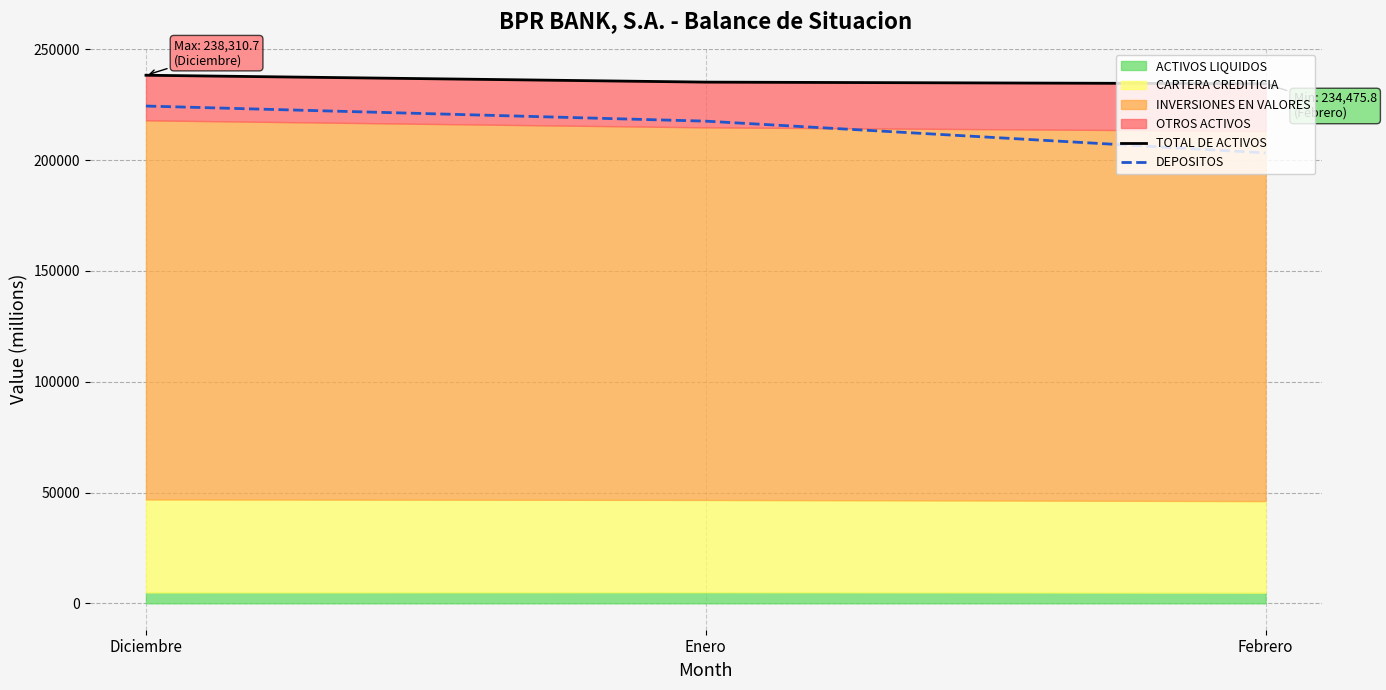

Where does the TOTAL DE ACTIVOS series first go above 235205?

Diciembre